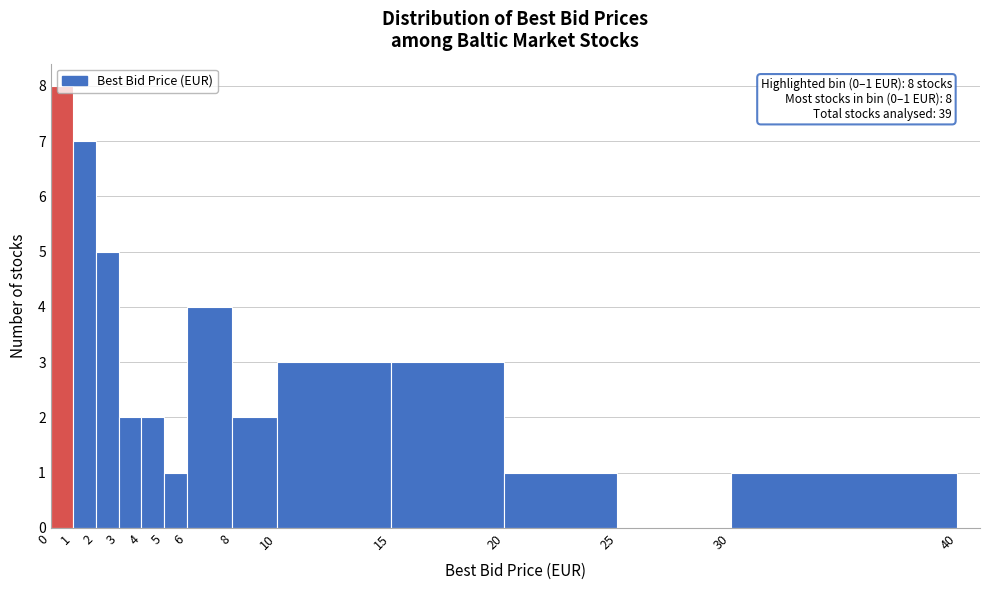

Over which range of the x-axis is the bar tallest?

0 to 1